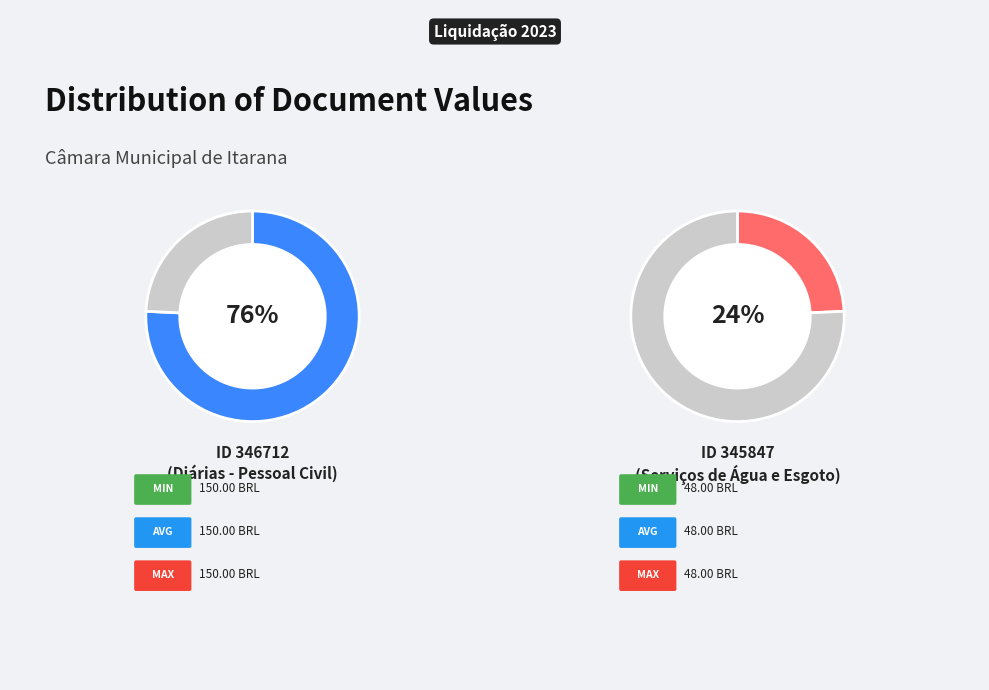

How many slices are in this pie chart?

2